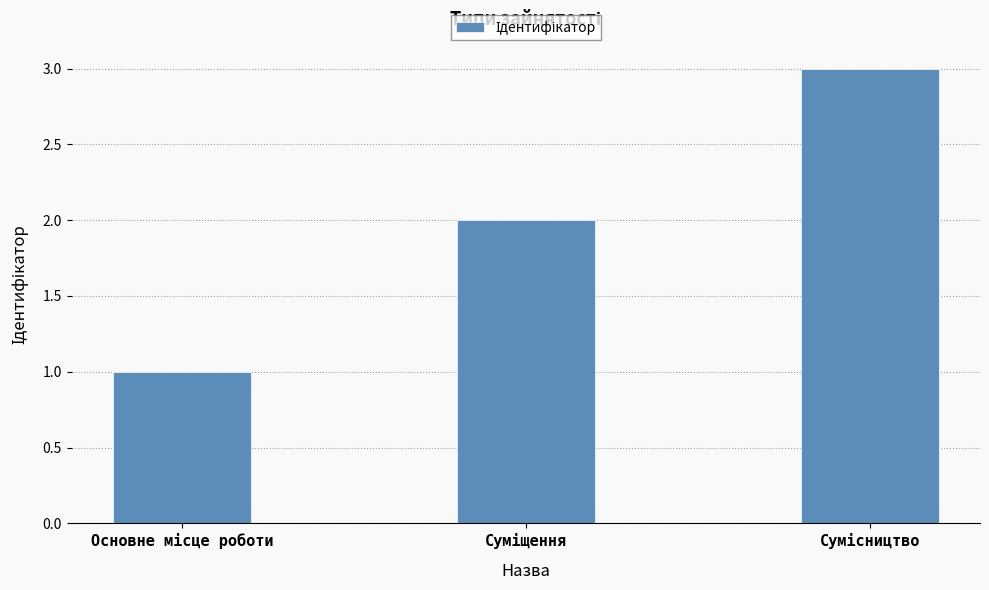

What is the greatest value displayed?

3